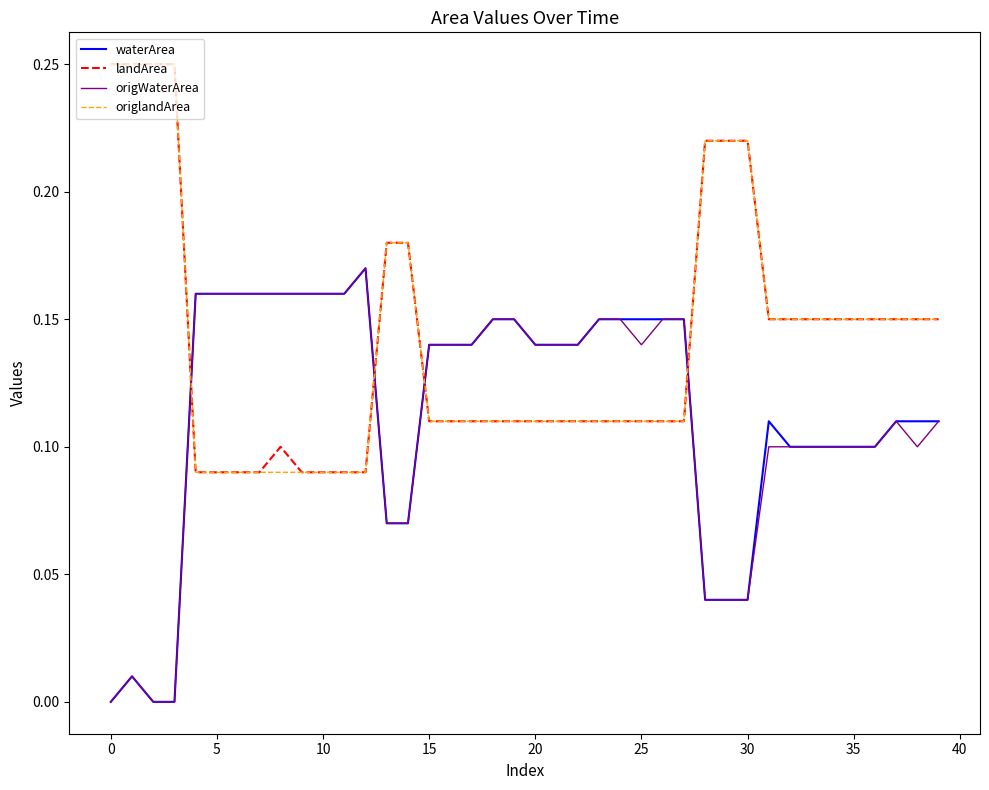

True or false: waterArea and origlandArea cross at least once.

True